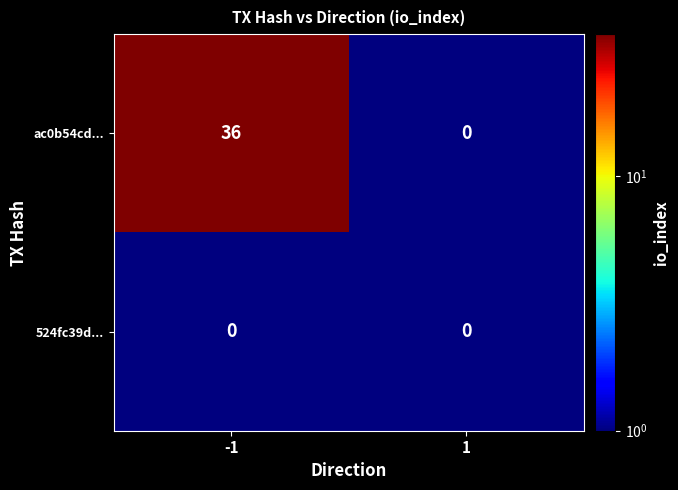

The ac0b54cd... series shows 0 at 1. True or false?

True